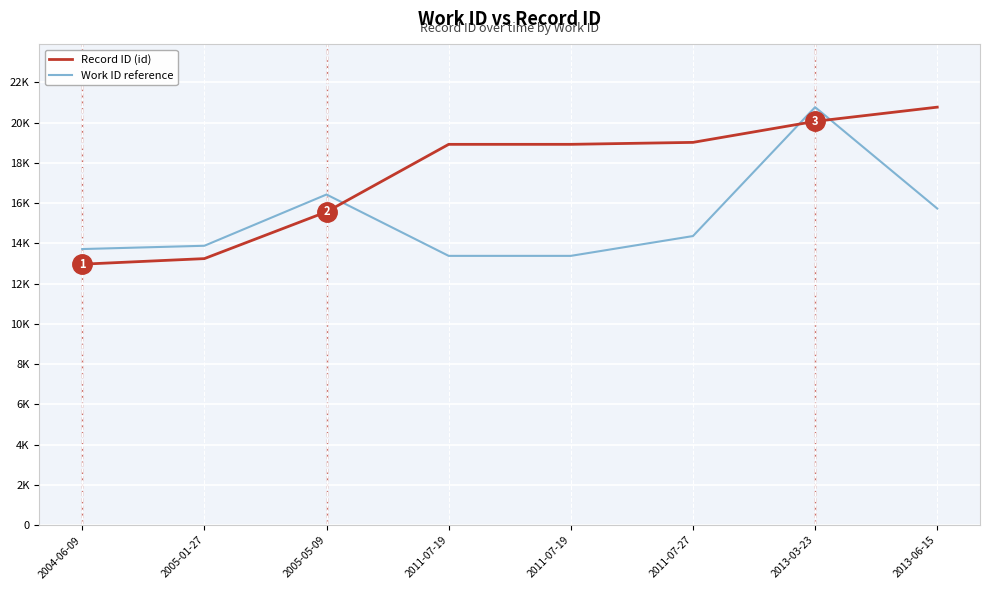

Where does the Record ID (id) series first go above 18920?

2011-07-27